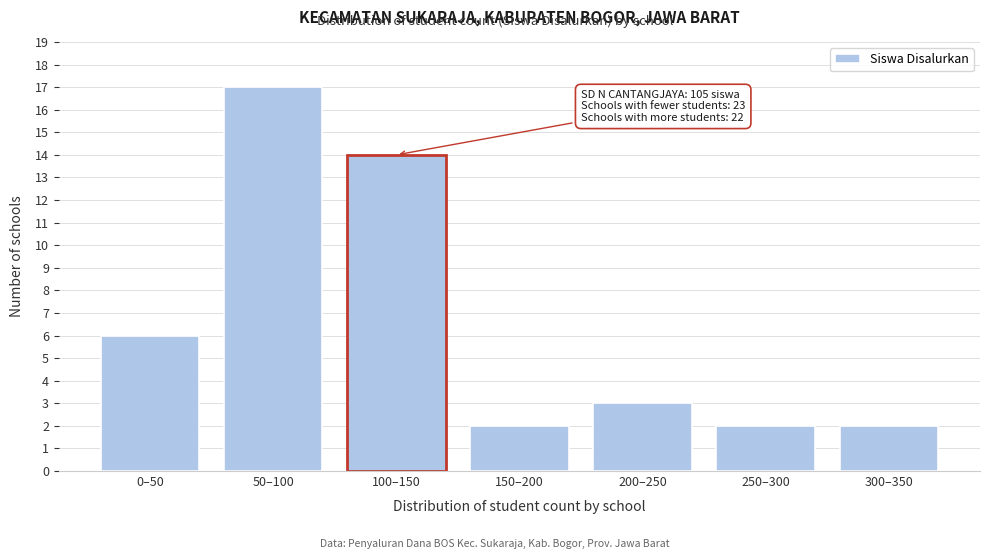

Reading left to right, extract all data points from this chart.

0–50=6	50–100=17	100–150=14	150–200=2	200–250=3	250–300=2	300–350=2